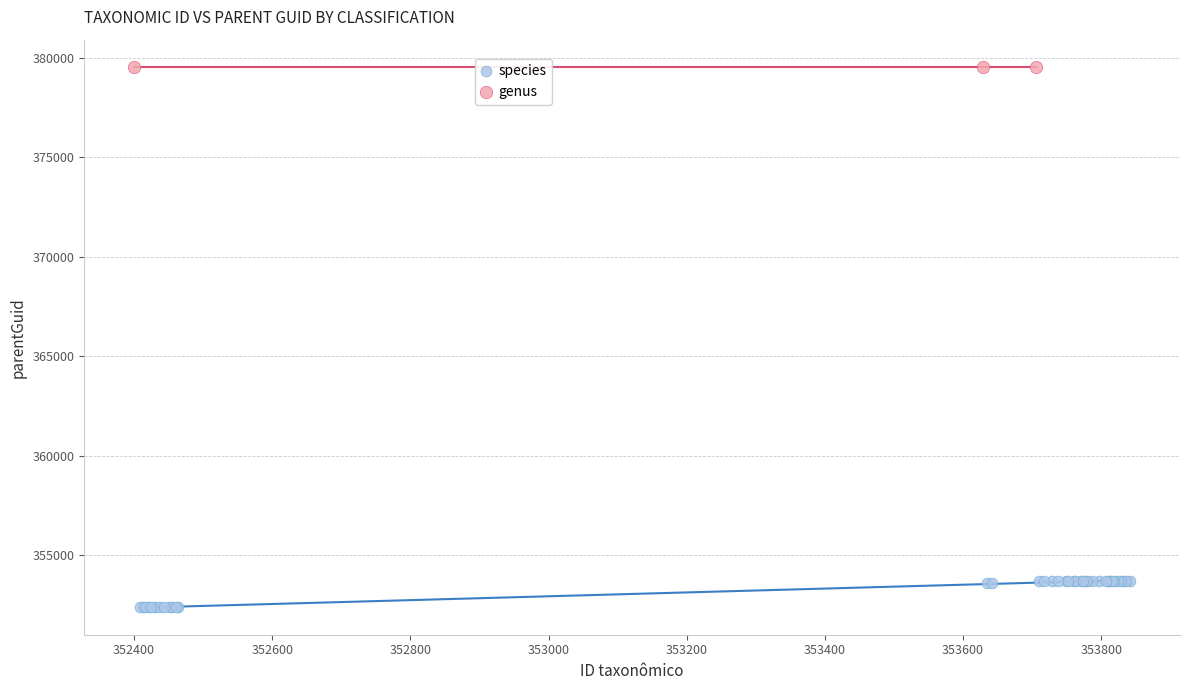

Which series reaches the maximum Y coordinate?

genus